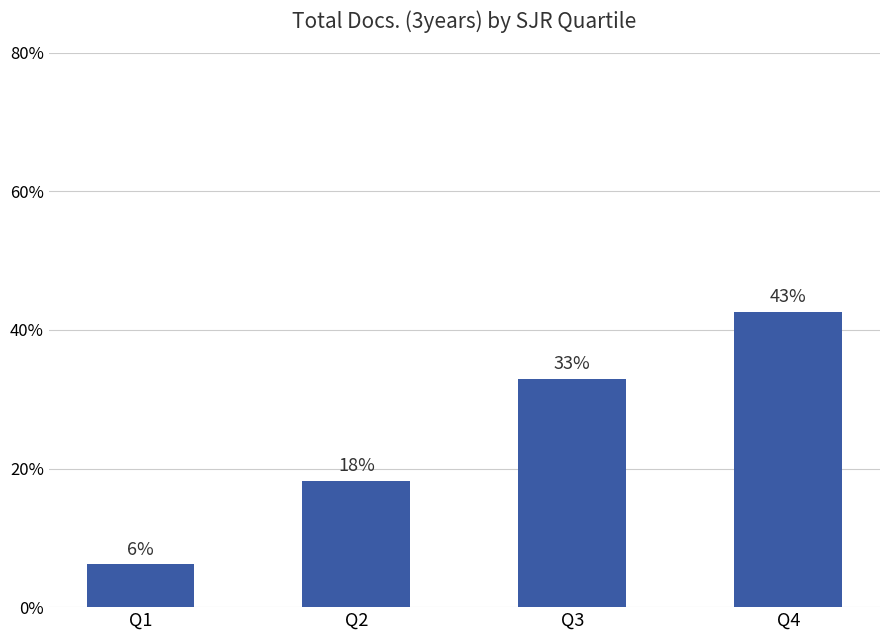

Approximately how many times larger is the value at Q1 compared to Q2?

0.3